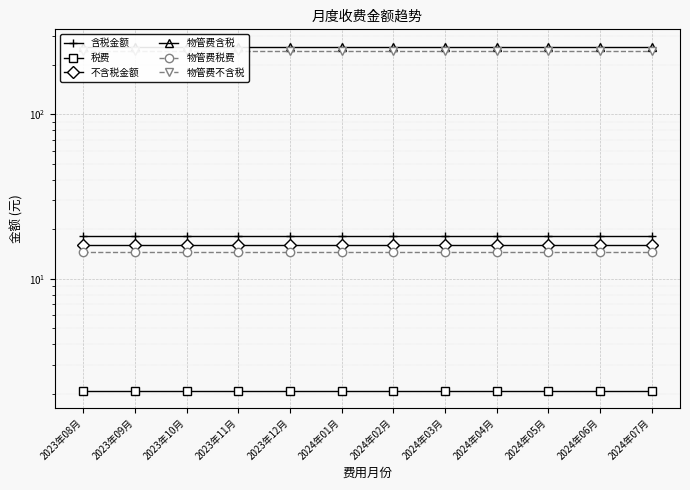

What is the total value across all series at 2023年12月?

553.8